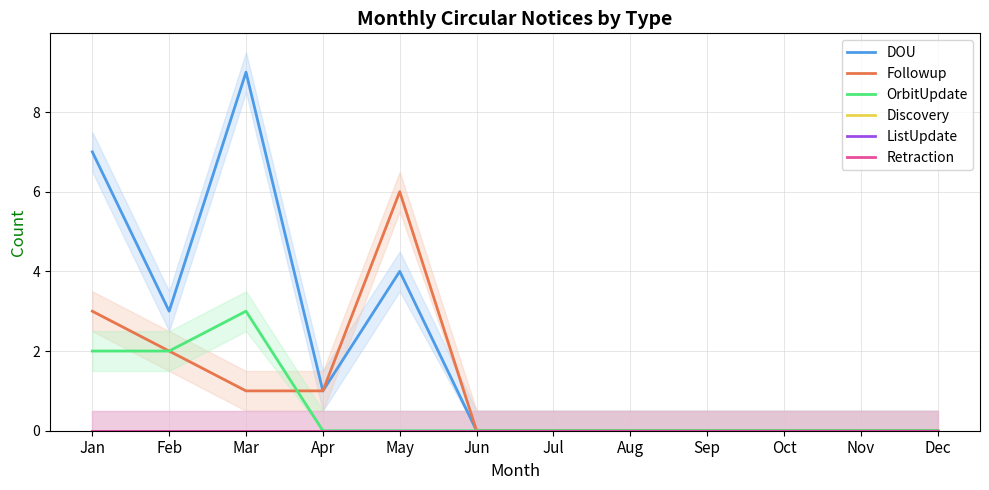

List the labels in order of Followup value, smallest first.

Jun, Jul, Aug, Sep, Oct, Nov, Dec, Mar, Apr, Feb, Jan, May